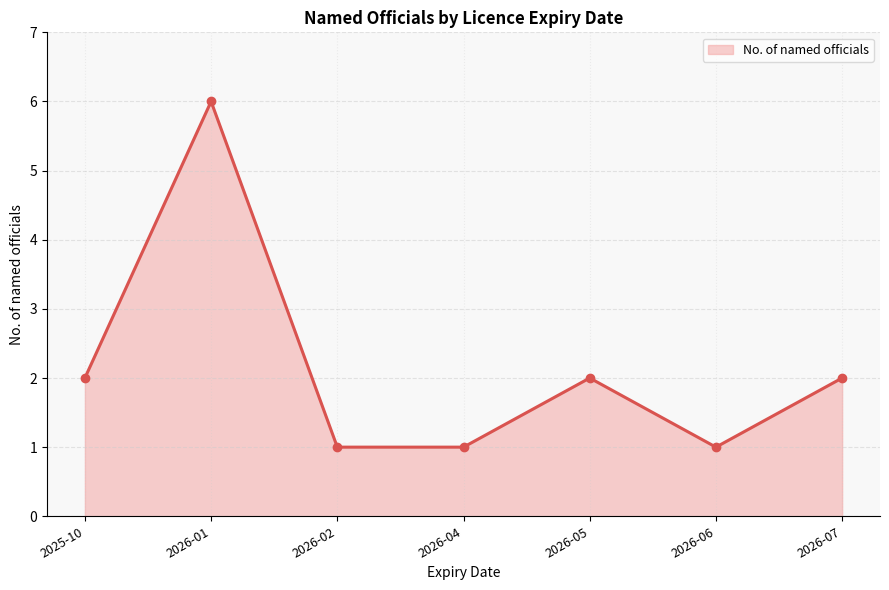

What is the sum of all values?

15